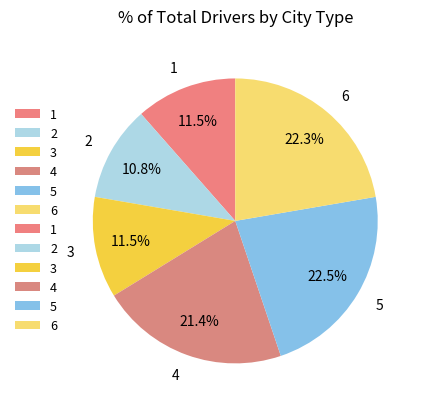

Is it true that 6 is 30% of the pie?

False